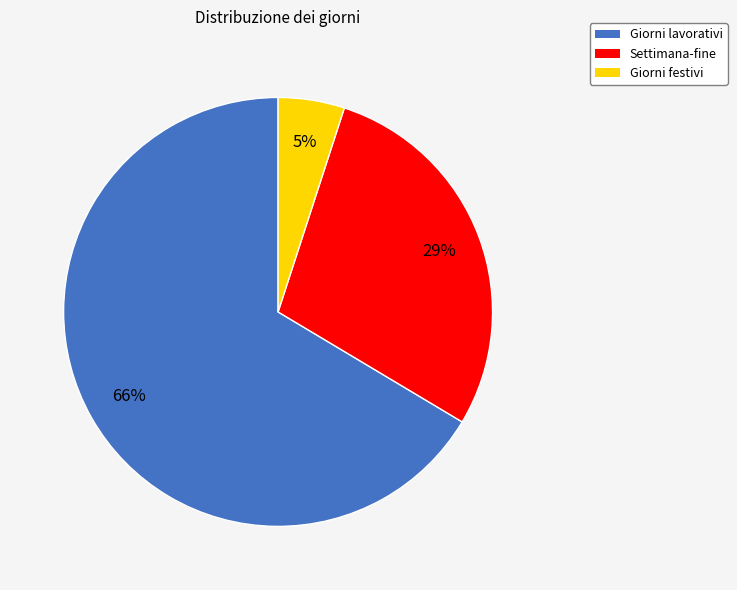

Does Giorni lavorativi account for over 50% of the chart?

Yes